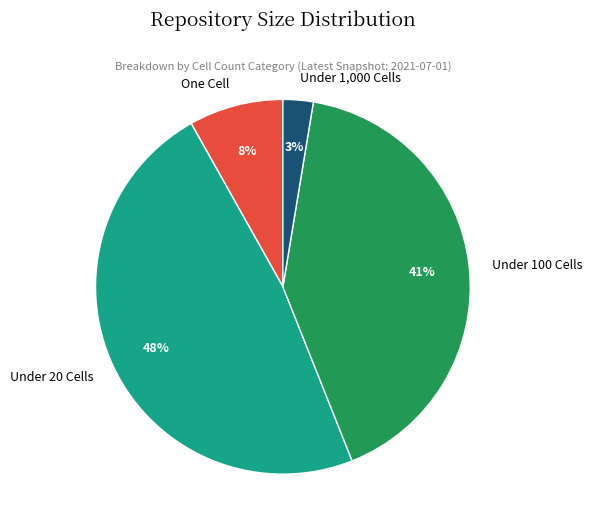

To the nearest percent, what is the average slice percentage?

25%